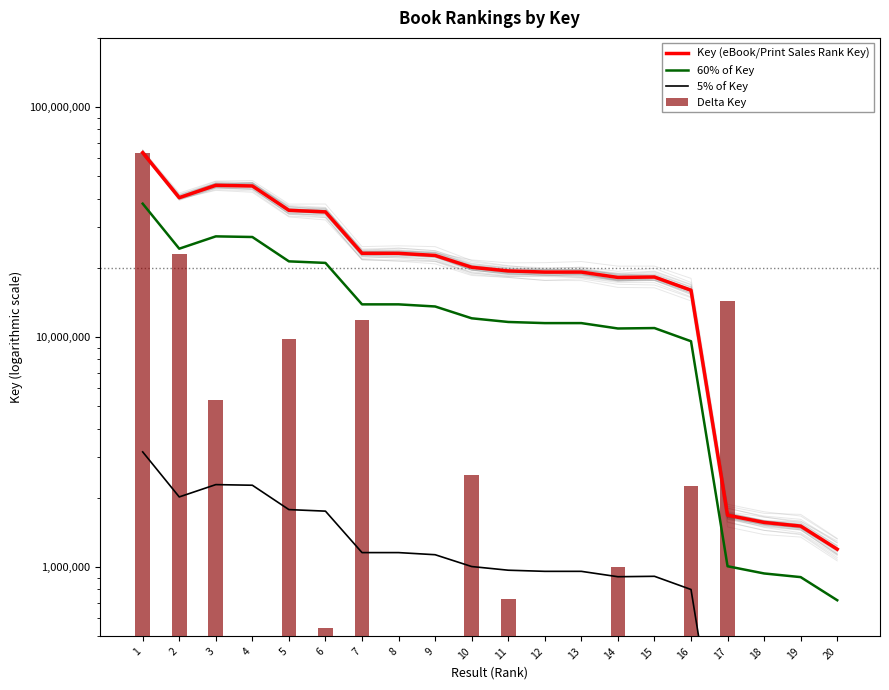

Reading left to right, extract all data points from this chart.

Key (eBook/Print Sales Rank Key): 63426182.0	40405688.0	45710981.0	45423697.0	35593513.0	35048623.0	23144382.0	23144432.0	22658765.0	20130369.0	19403269.0	19185099.0	19184598.0	18178606.0	18255959.0	15996633.0	1682341.0	1565292.0	1508918.0	1197178.0
60% of Key: 38055709.2	24243412.8	27426588.6	27254218.2	21356107.8	21029173.8	13886629.2	13886659.2	13595259.0	12078221.4	11641961.4	11511059.4	11510758.8	10907163.6	10953575.4	9597979.8	1009404.6	939175.2	905350.8	718306.8
5% of Key: 3171309.1	2020284.4	2285549.1	2271184.9	1779675.7	1752431.2	1157219.1	1157221.6	1132938.2	1006518.5	970163.5	959255.0	959229.9	908930.3	912798.0	799831.7	84117.1	78264.6	75445.9	59858.9
Delta Key: 63426182.0	23020494.0	5305293.0	287284.0	9830184.0	544890.0	11904241.0	50.0	485667.0	2528396.0	727100.0	218170.0	501.0	1005992.0	77353.0	2259326.0	14314292.0	117049.0	56374.0	311740.0